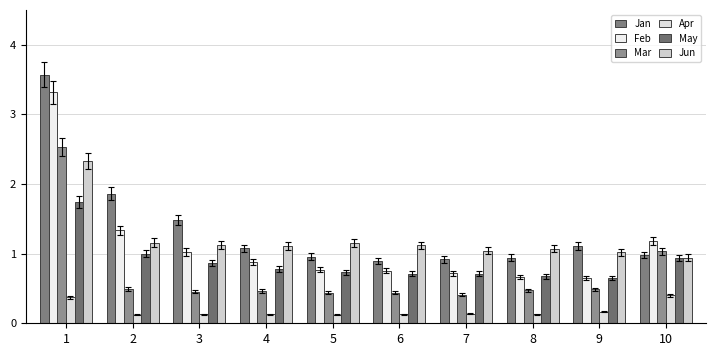

Which series has the largest range (max minus min)?

Jan